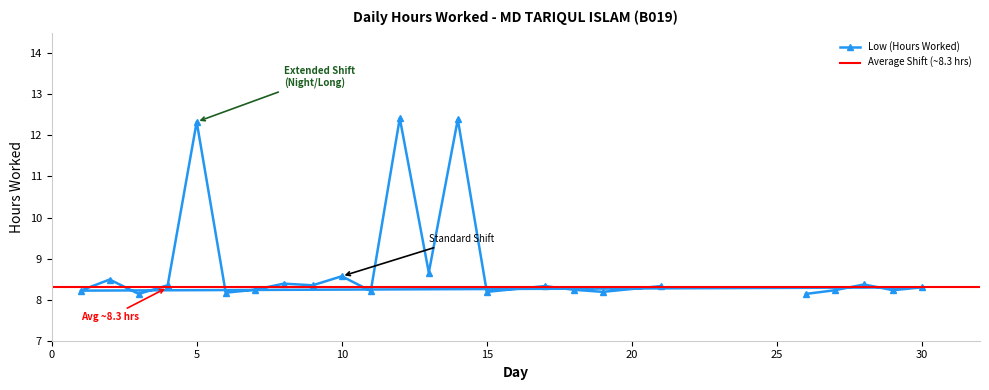

What is the sum of the values at 11 and 15?

16.4